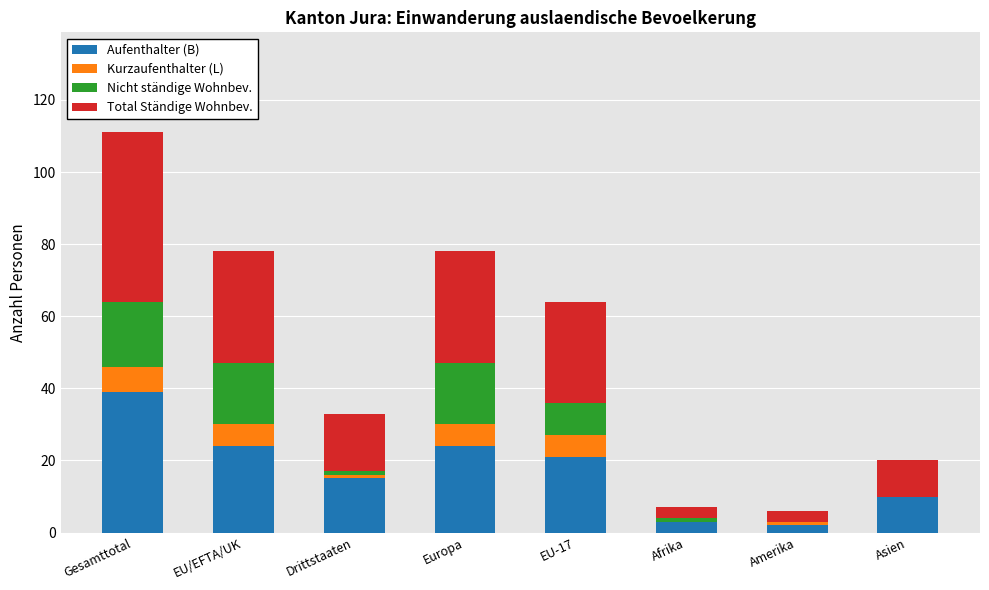

What is the maximum value for Aufenthalter (B)?

39